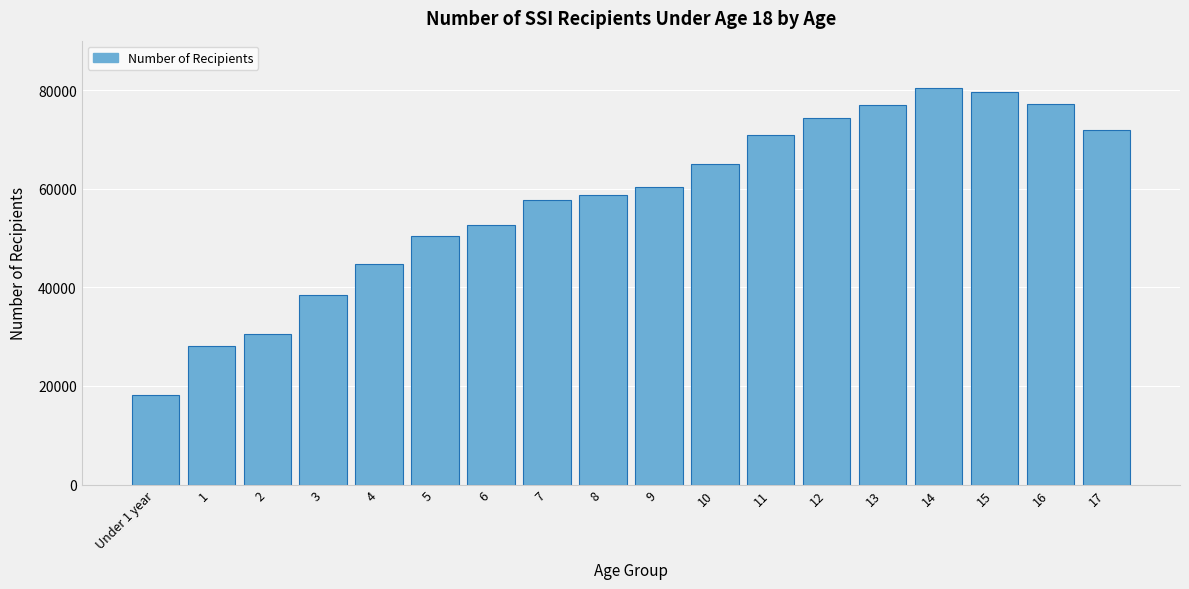

What is the ratio of the value at 6 to the value at 13?

0.7